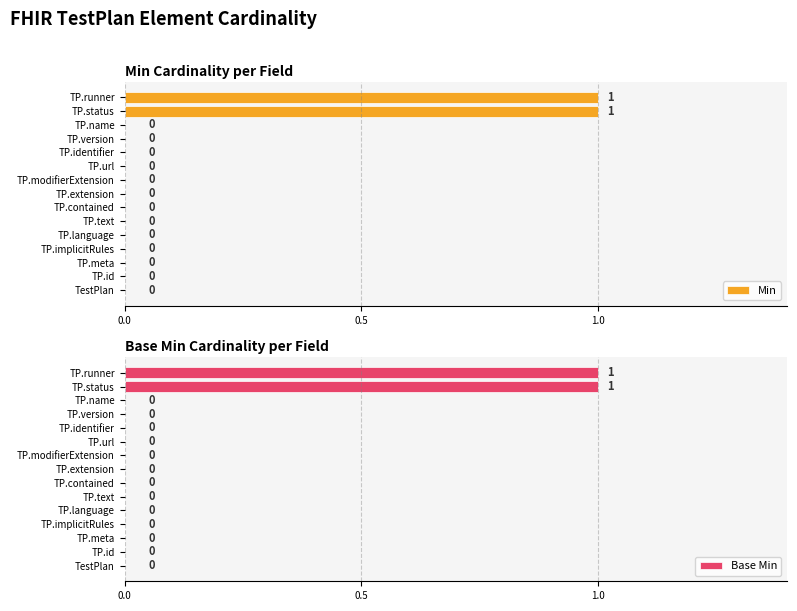

How many bars are there in total?

30